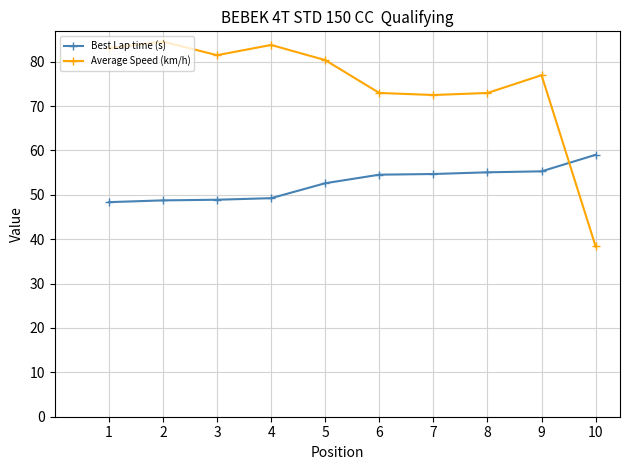

What is the spread (max minus min) of values at 6?

18.4